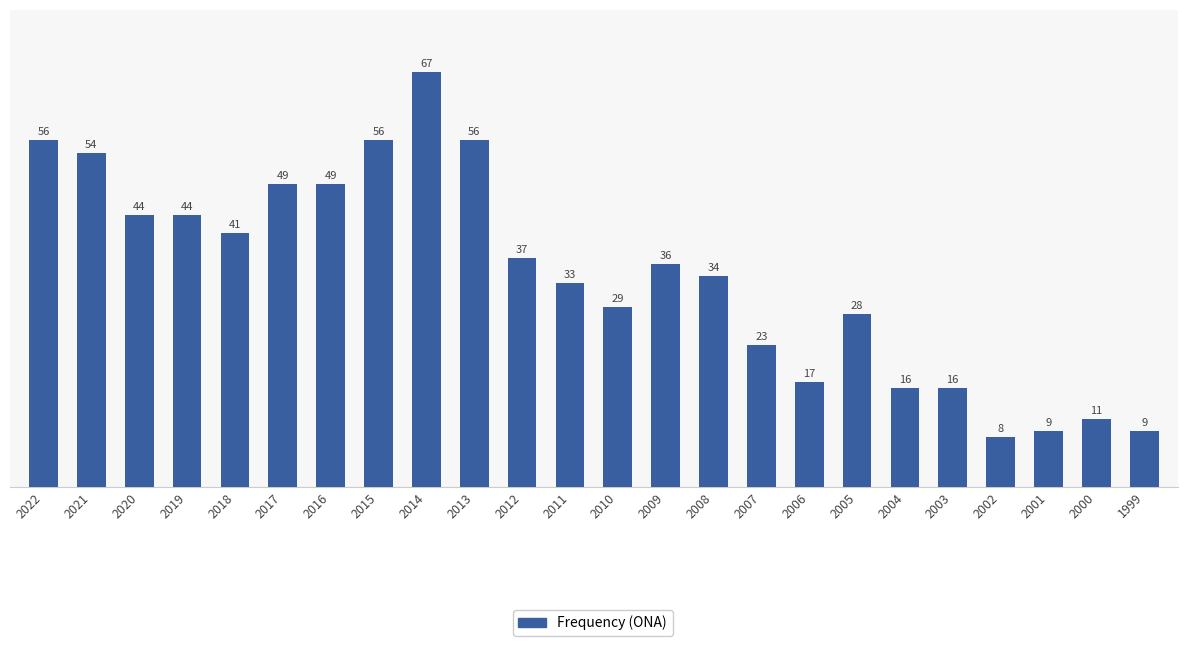

Is it true that the value at 2001 is 15?

False